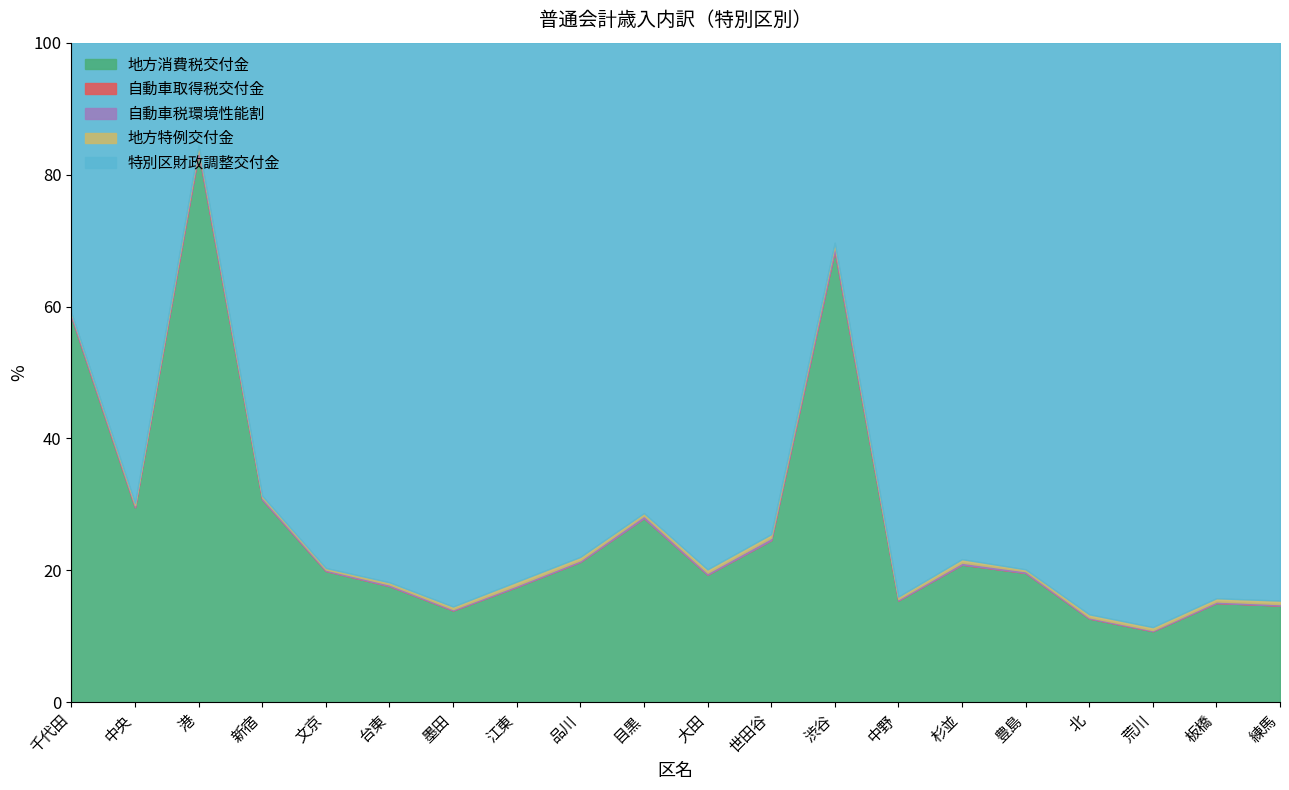

Which series changed the most between 千代田 and 杉並?

特別区財政調整交付金